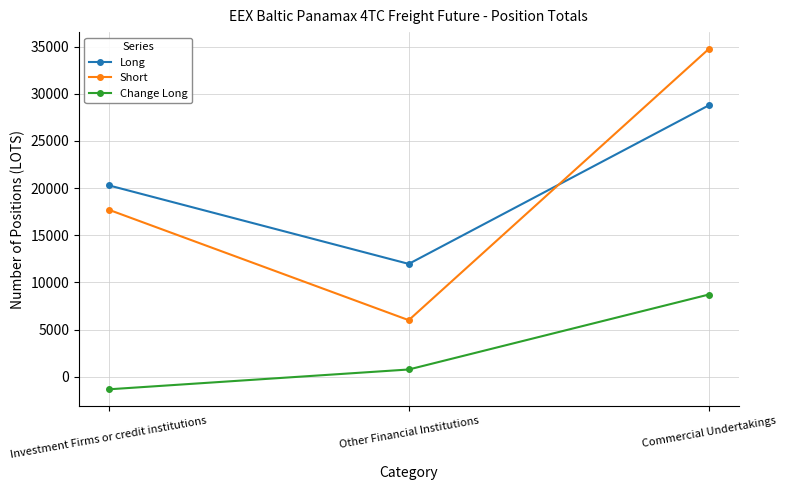

Count the number of categories in the chart.

3